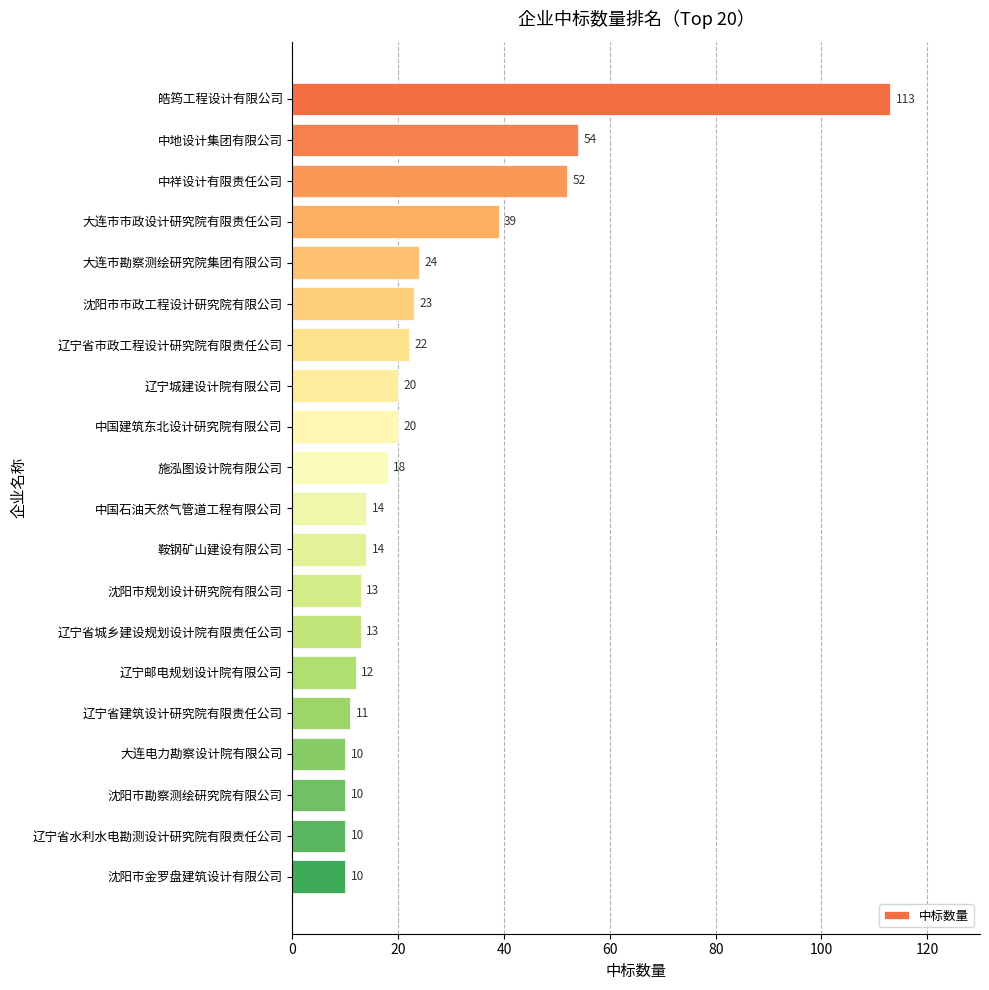

What is the label of the 12th bar from the top?

鞍钢矿山建设有限公司